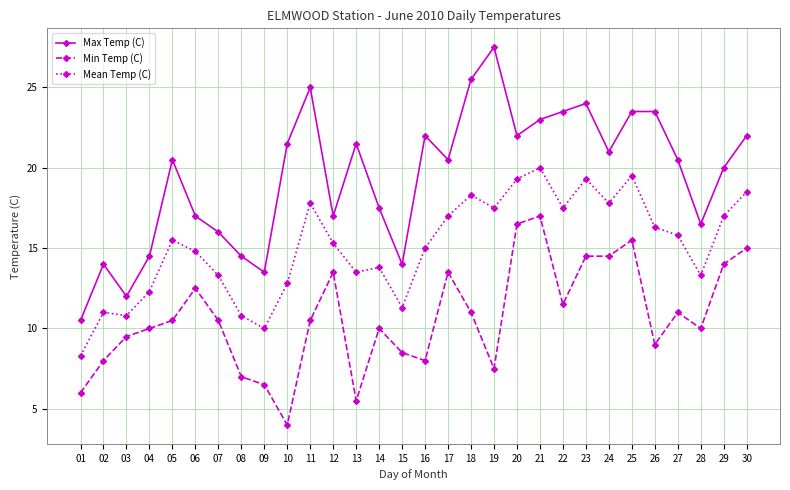

What is the total value across all series at 09?

30.0